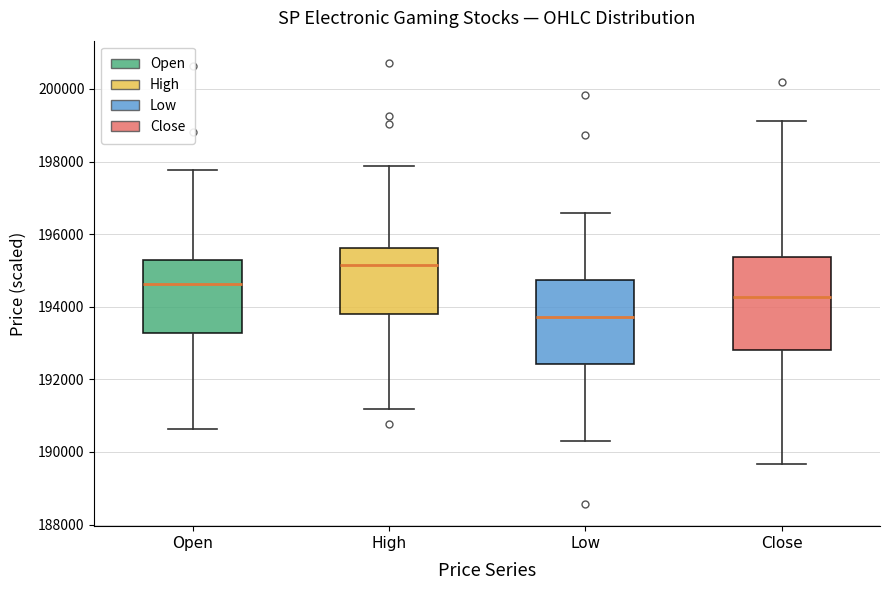

Reading left to right, read every box against the y-axis: the position of its median line, the range the box covers, and the ends of its whiskers. The values are not printed on the chart, so give them approximately, as read against the axis.

Open: median 194600, box 193200 to 195200, whiskers 190600 to 197800
High: median 195200, box 193800 to 195600, whiskers 191200 to 197800
Low: median 193800, box 192400 to 194800, whiskers 190400 to 196600
Close: median 194200, box 192800 to 195400, whiskers 189600 to 199200